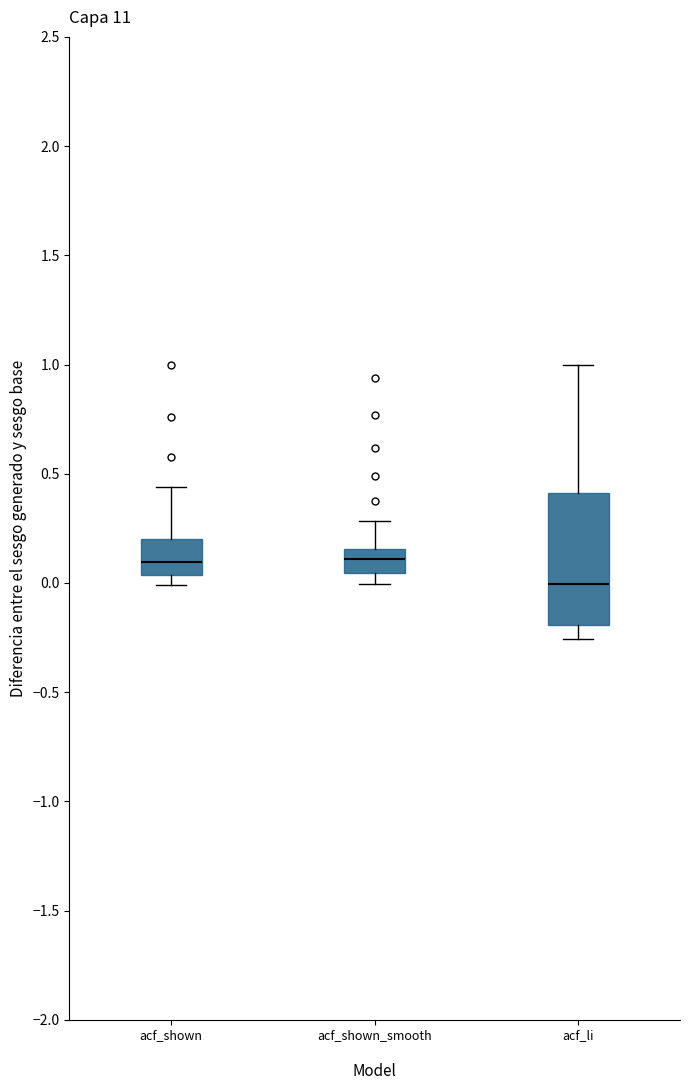

Reading left to right, transcribe this box plot: for each box, give where its median line is, the range the box spans, and where its two whiskers end, as read against the y-axis. The values are not printed on the chart, so give them approximately, as read against the axis.

acf_shown: median 0.10, box 0.05 to 0.20, whiskers 0.00 to 0.45
acf_shown_smooth: median 0.10, box 0.05 to 0.15, whiskers 0.00 to 0.30
acf_li: median 0.00, box -0.20 to 0.40, whiskers -0.25 to 1.00